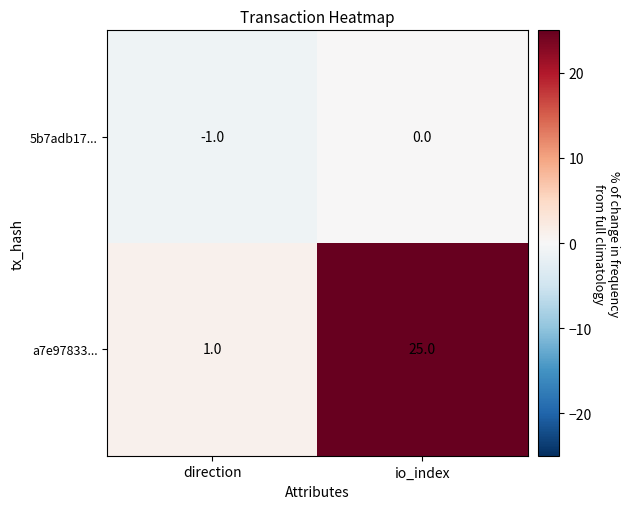

Which label corresponds to the largest value in the chart?

io_index